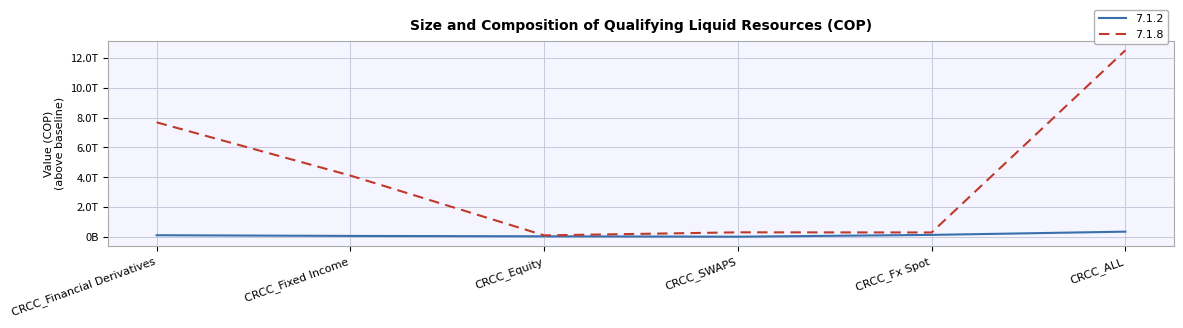

Is this an area chart (filled region under the line)?

No